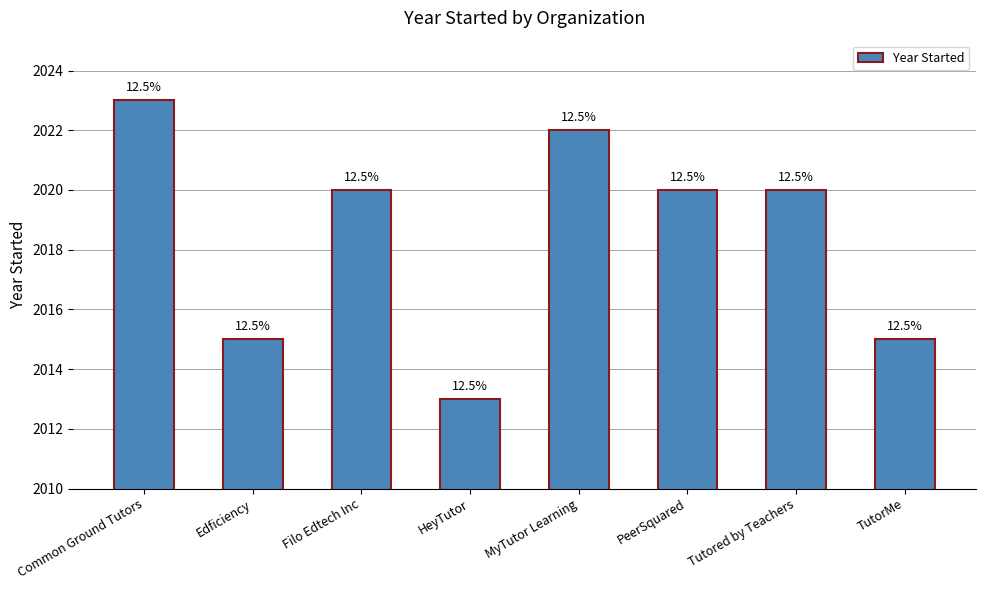

What value does the data have at Edficiency?

2015